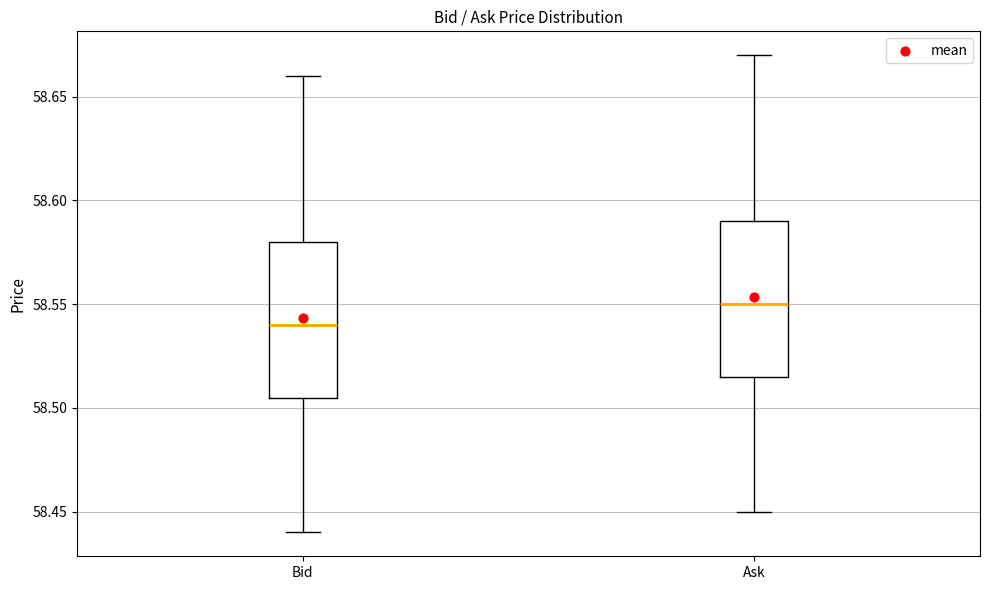

Where does the median line of the box for Ask sit on the y-axis? The values are not printed on the chart, so give them approximately, as read against the axis.

58.550